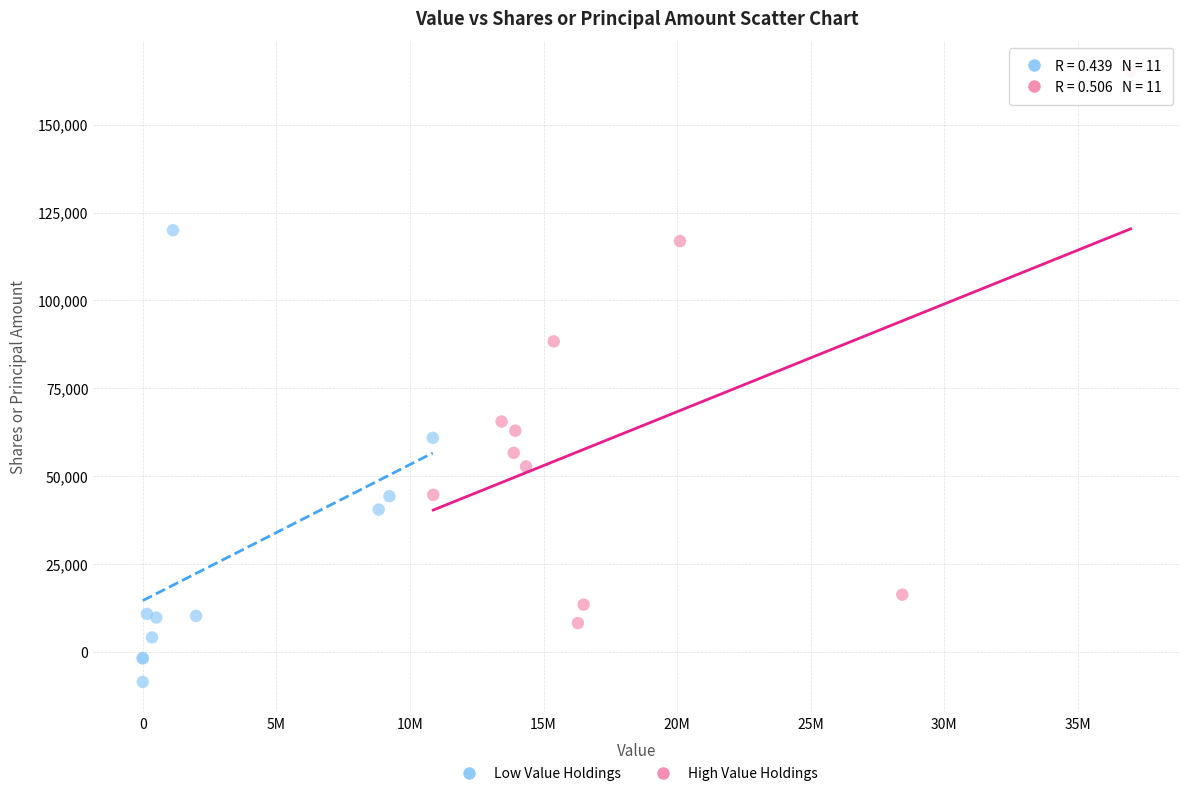

Which series contains the highest Y value?

High Value Holdings